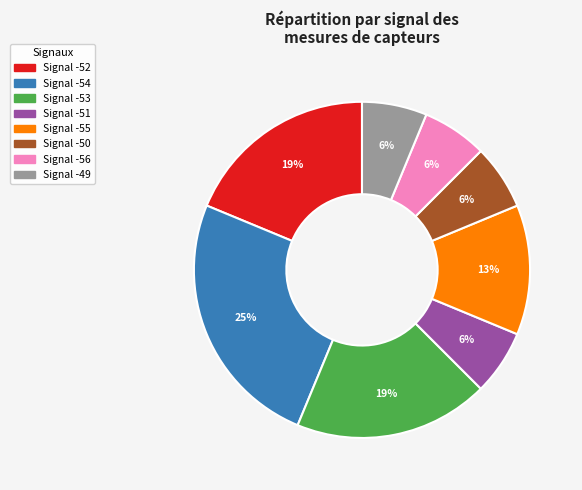

Is there a majority slice in this chart?

No